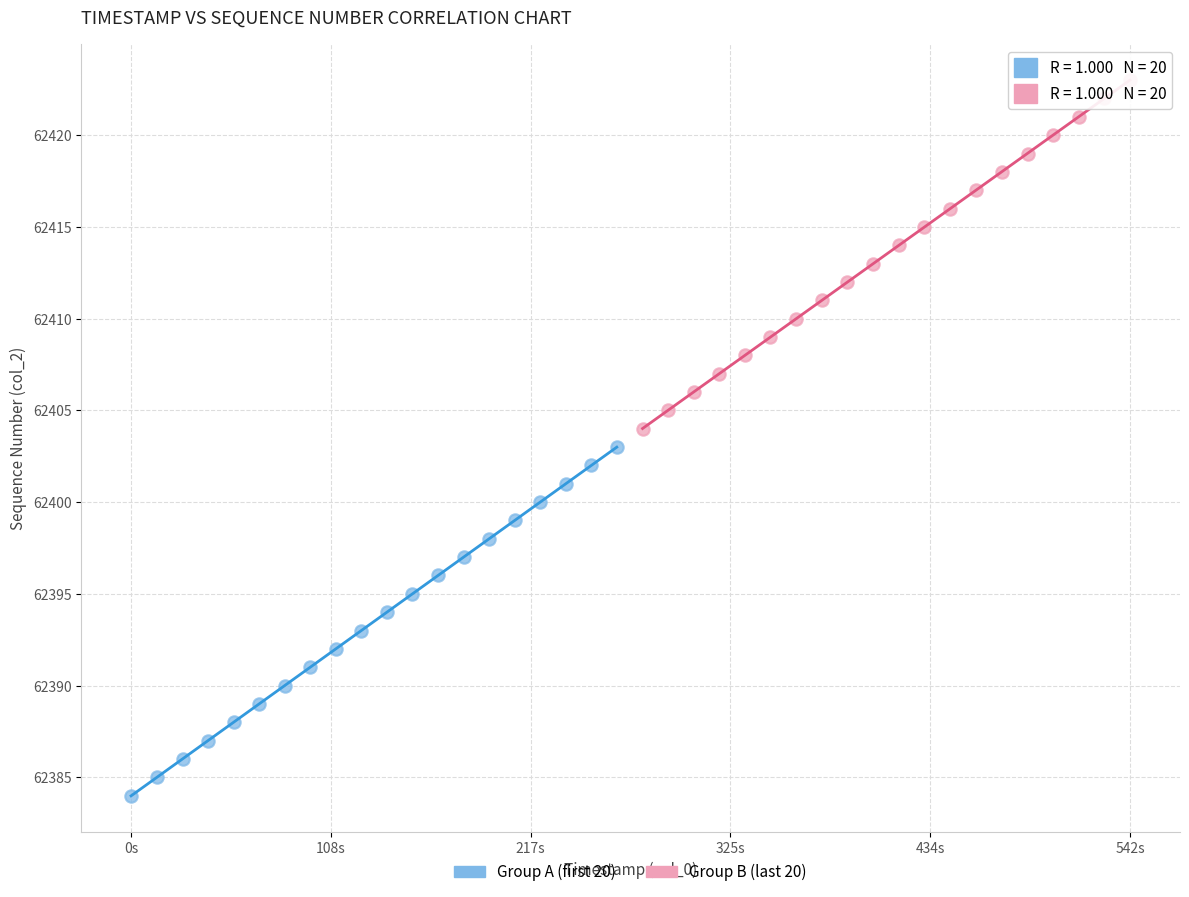

Which series contains the highest Y value?

Group B (last 20)